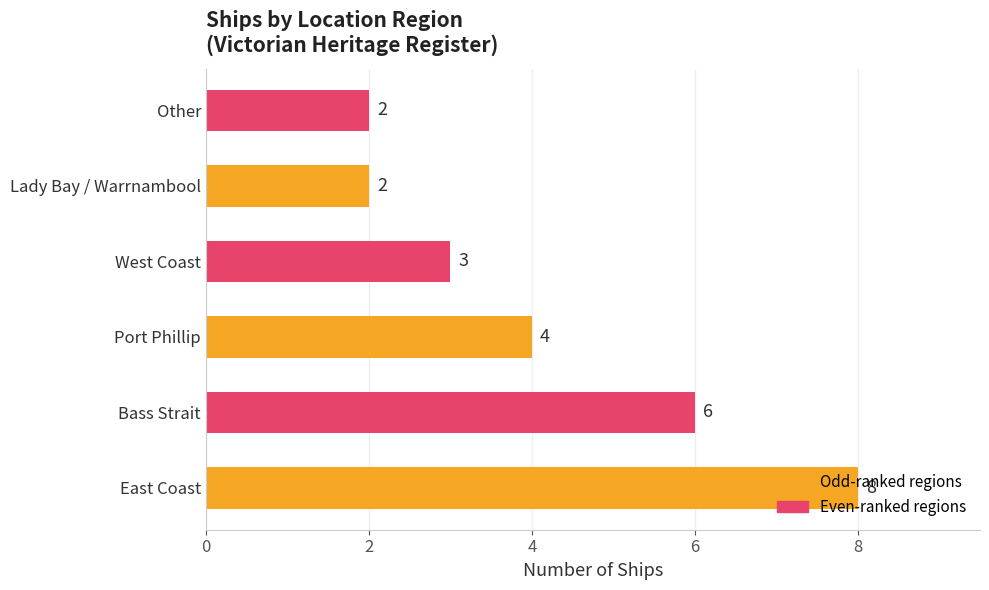

How many distinct data groups are displayed?

1